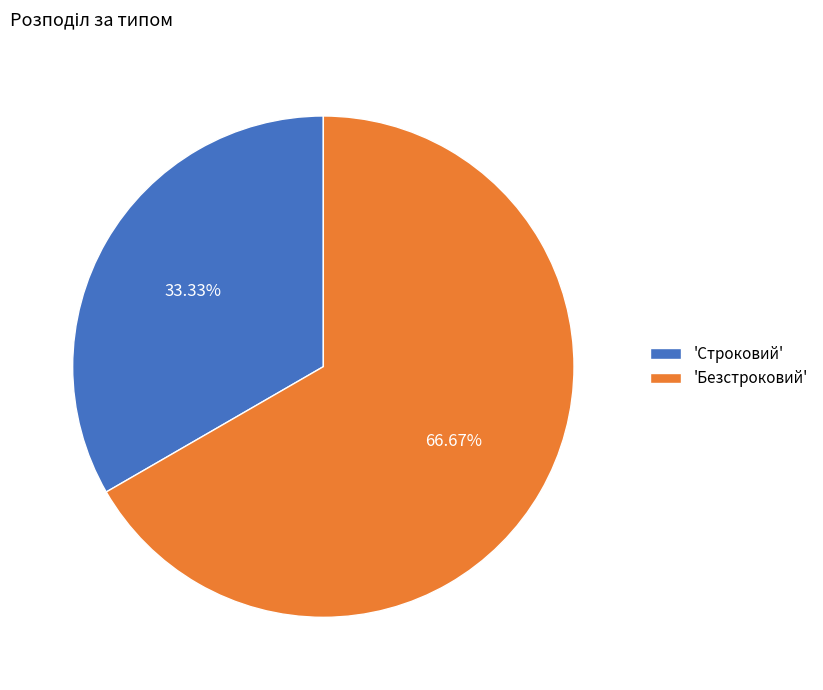

Approximately how many times larger is the value at 'Строковий' compared to 'Безстроковий'?

0.5